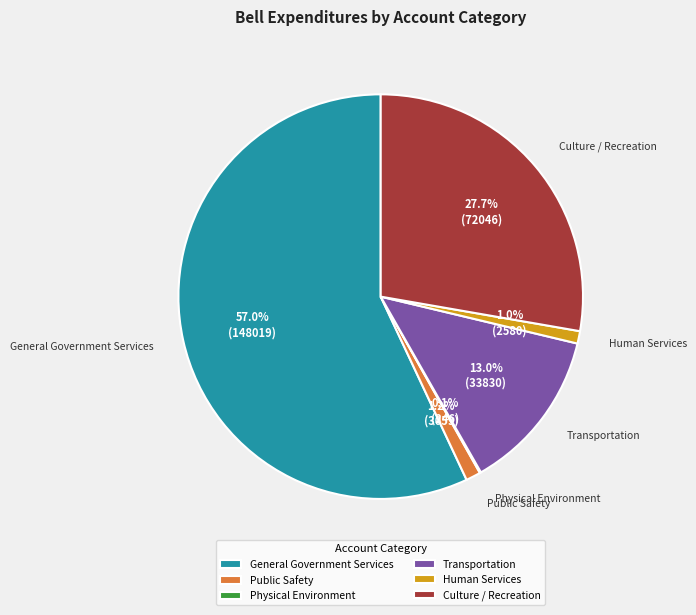

Does General Government Services represent more than half of the total?

Yes